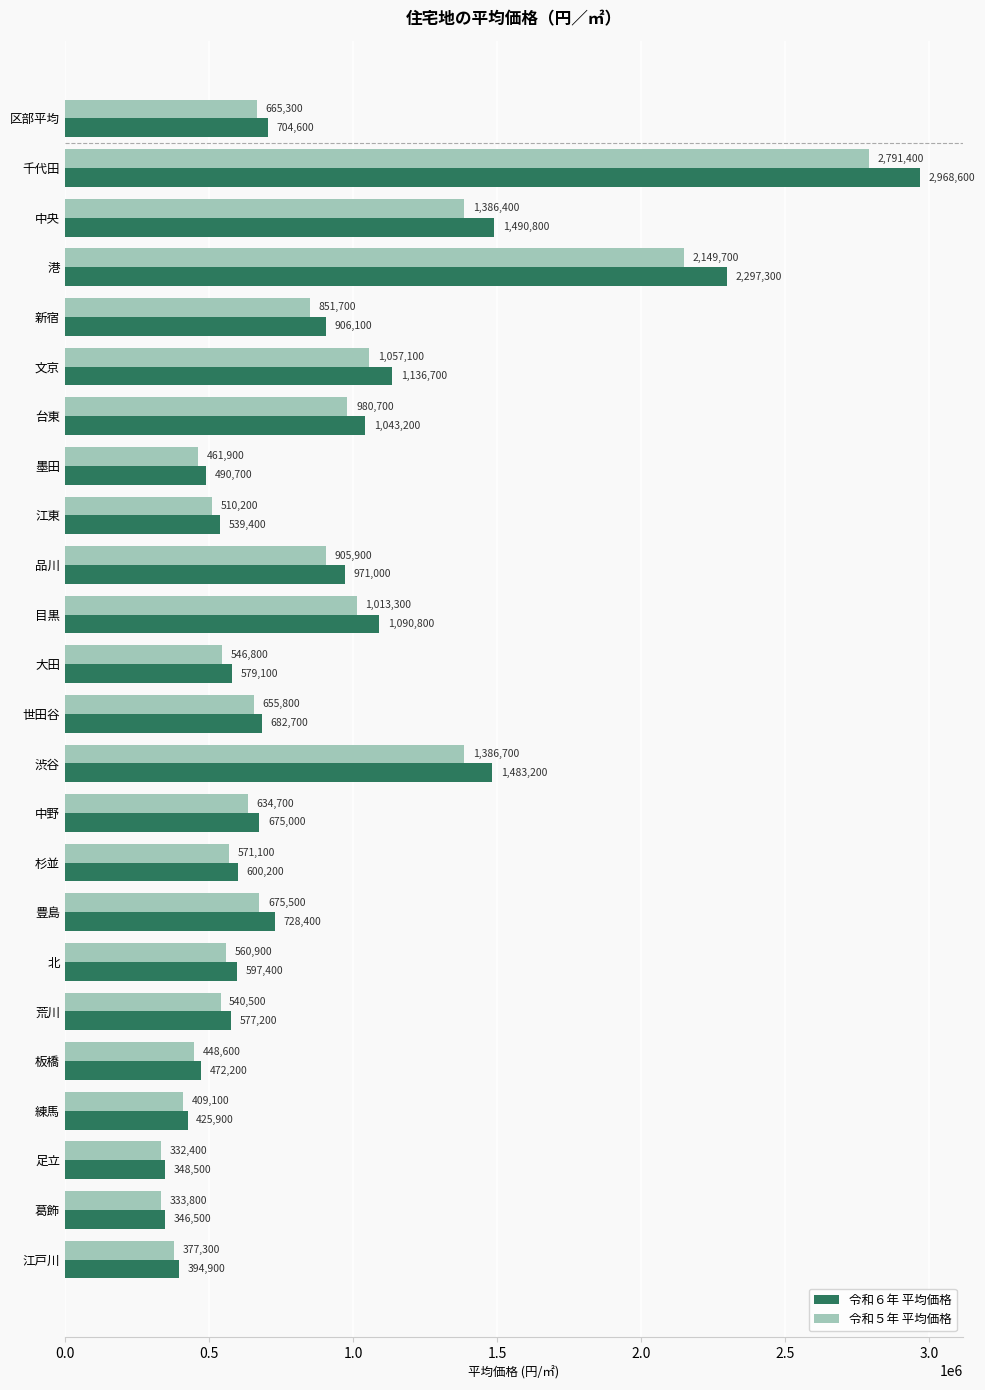

The 令和６年 平均価格 series shows 2184318 at 中央. True or false?

False